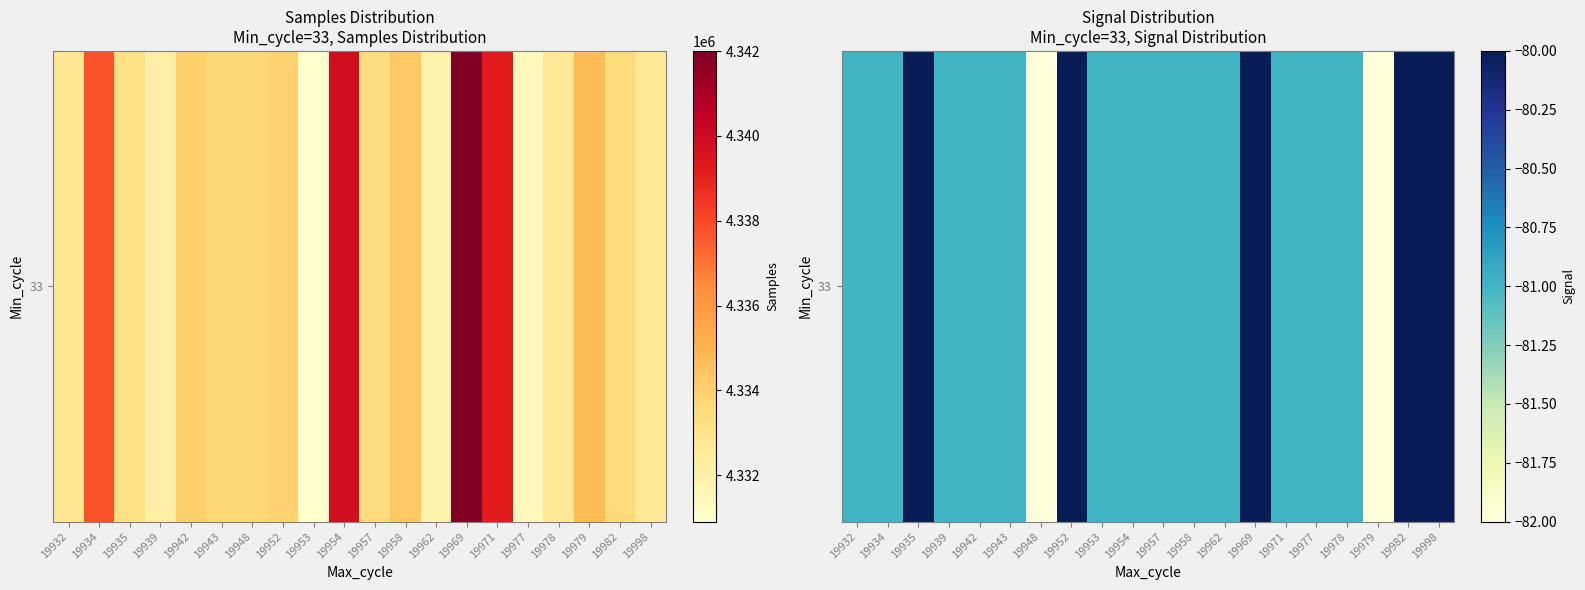

Read the value at 19978.

-81